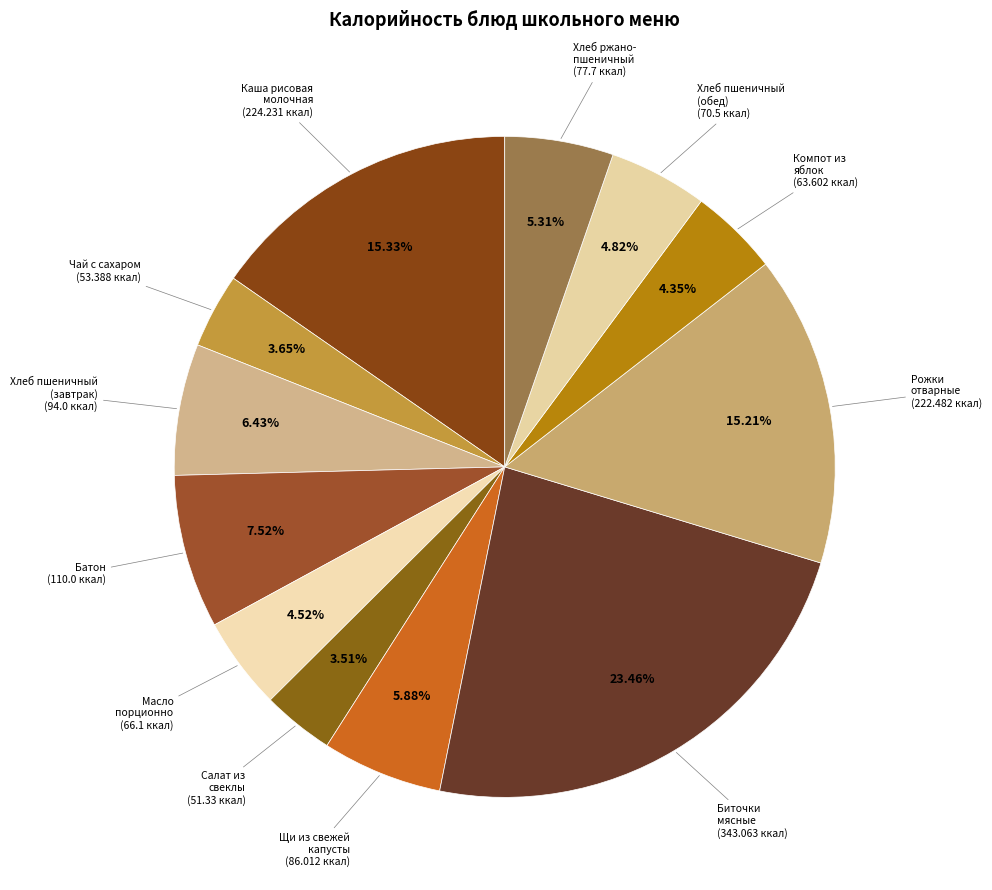

Is there any slice that represents more than half of the pie?

No